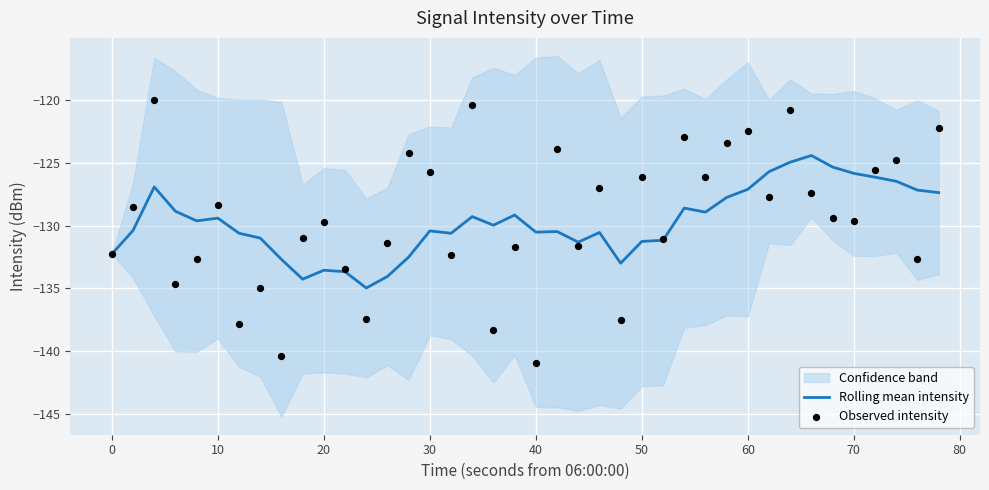

True or false: Rolling mean intensity has a value of -130.5 at 40.

True